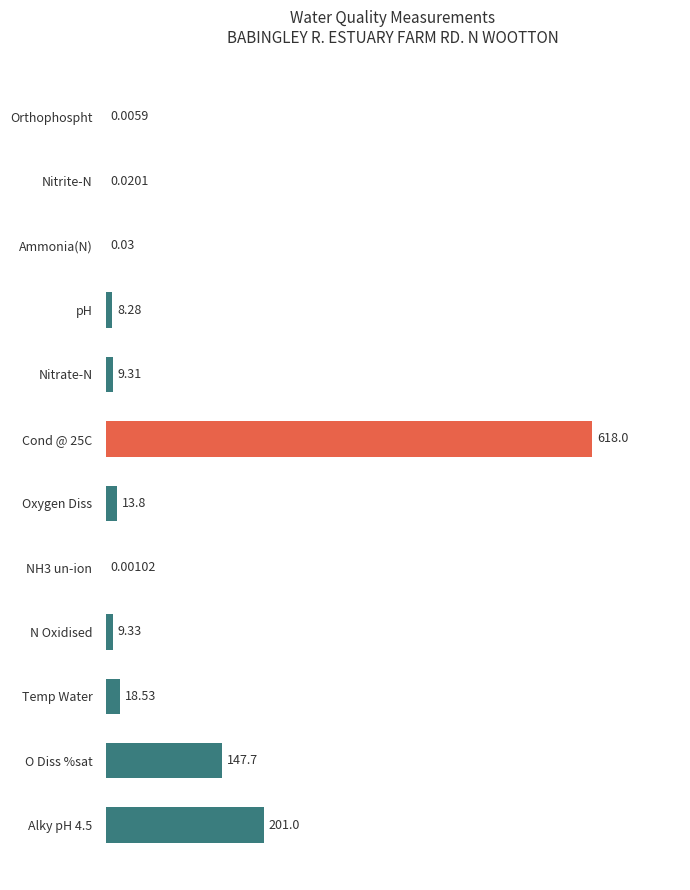

What is the sum of the values at N Oxidised and Nitrate-N?

18.6